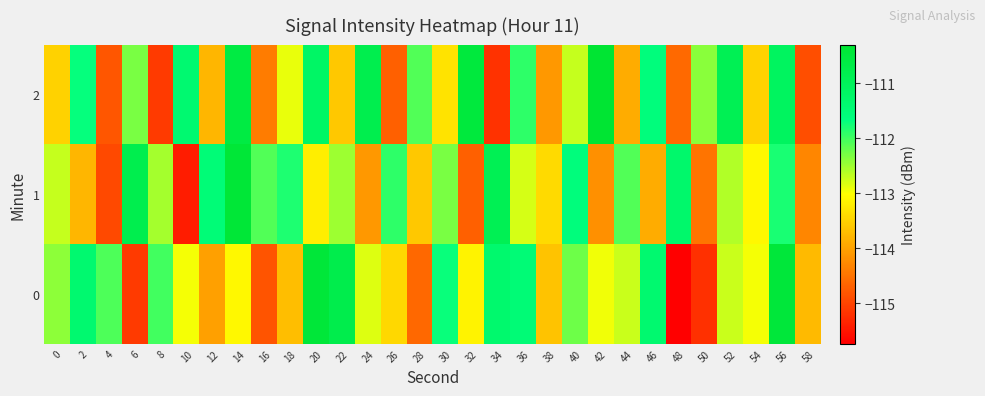

Reading right to left, what are all the values shown in this chart?

0: 58=-113.7	56=-110.4	54=-113.0	52=-112.7	50=-115.2	48=-115.7	46=-111.4	44=-112.7	42=-112.9	40=-112.2	38=-113.6	36=-111.5	34=-111.4	32=-113.1	30=-111.7	28=-114.6	26=-113.4	24=-112.8	22=-110.8	20=-110.4	18=-113.7	16=-114.8	14=-113.1	12=-114.0	10=-113.0	8=-112.0	6=-115.1	4=-112.1	2=-111.4	0=-112.4
1: 58=-114.3	56=-111.8	54=-113.1	52=-112.6	50=-114.5	48=-111.3	46=-113.9	44=-112.1	42=-114.2	40=-111.6	38=-113.4	36=-112.8	34=-110.9	32=-114.7	30=-112.3	28=-113.6	26=-111.9	24=-114.1	22=-112.5	20=-113.2	18=-111.8	16=-112.1	14=-110.4	12=-111.5	10=-115.4	8=-112.5	6=-110.8	4=-114.9	2=-113.8	0=-112.7
2: 58=-114.9	56=-111.1	54=-113.5	52=-110.9	50=-112.4	48=-114.6	46=-111.6	44=-113.9	42=-110.3	40=-112.7	38=-114.1	36=-111.9	34=-115.2	32=-110.5	30=-113.3	28=-112.1	26=-114.7	24=-110.8	22=-113.6	20=-111.2	18=-112.9	16=-114.4	14=-110.6	12=-113.8	10=-111.4	8=-115.1	6=-112.3	4=-114.8	2=-111.7	0=-113.5